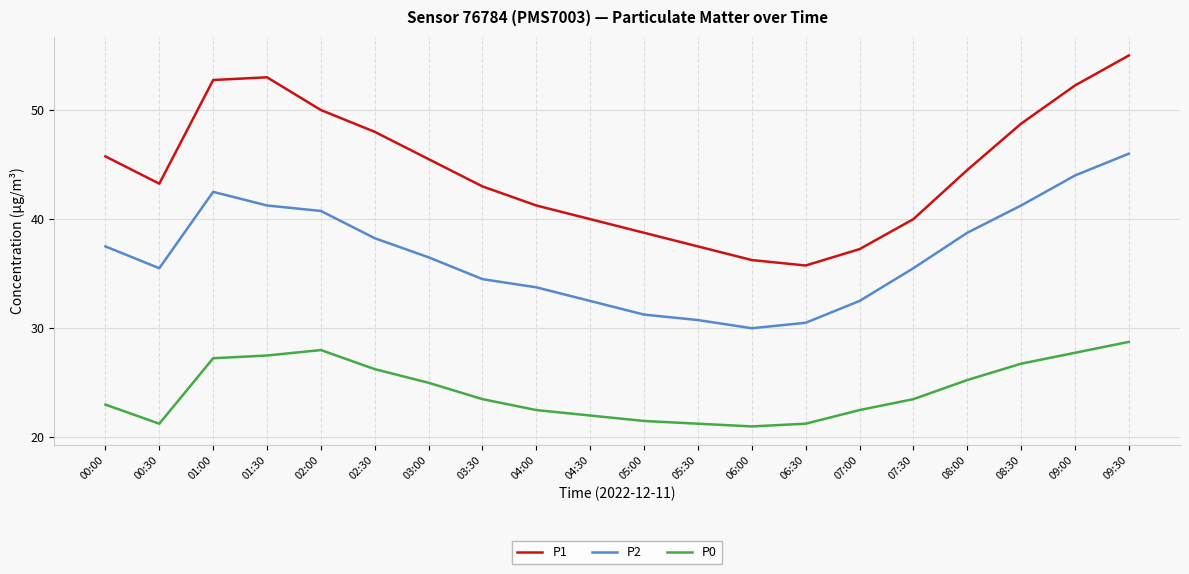

Count the number of data series in this chart.

3